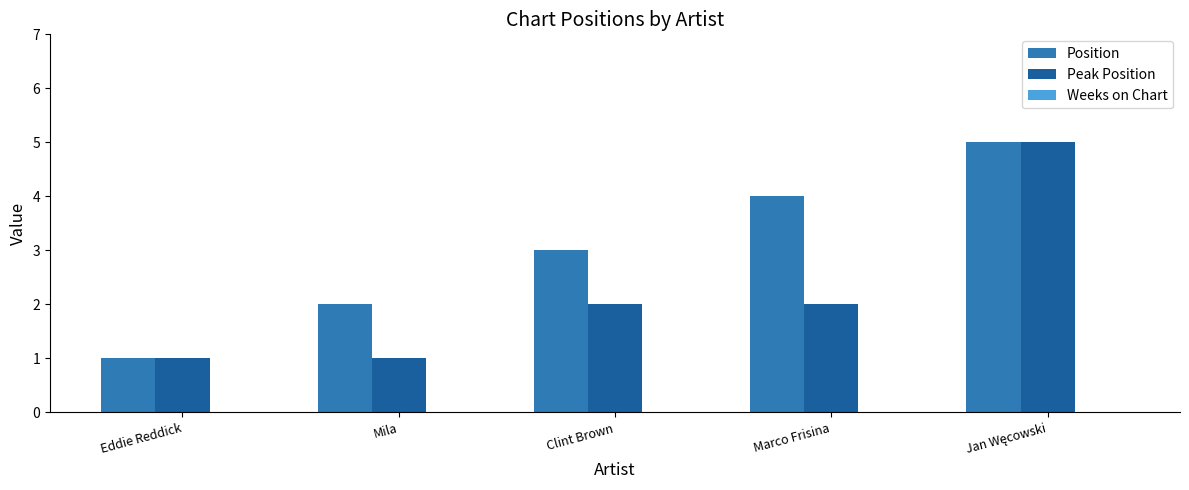

Is it true that Peak Position equals 2 at Clint Brown?

True